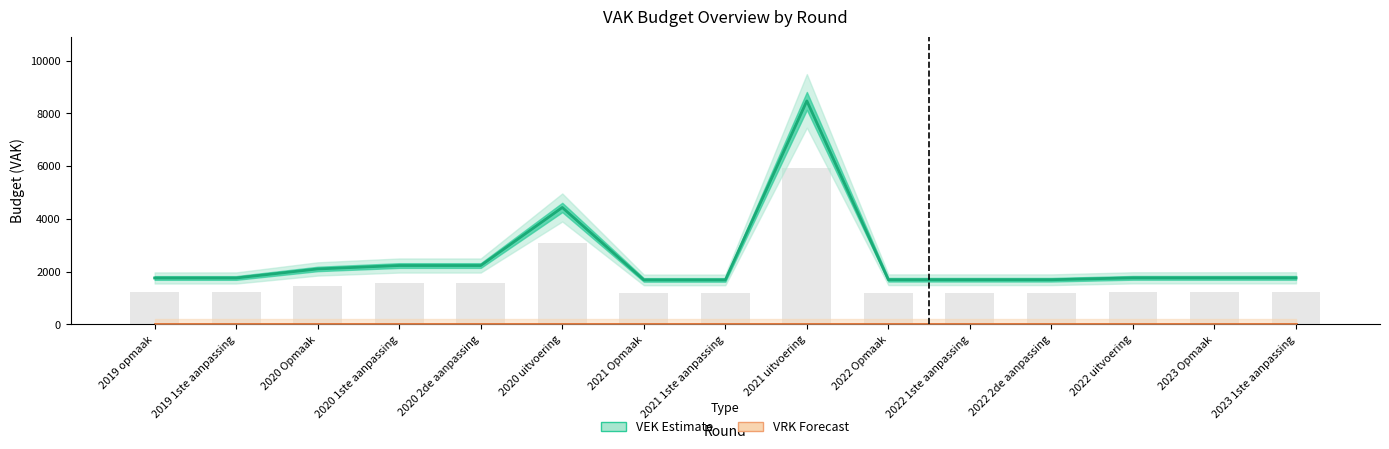

Read the VEK (Estimate) value at 2020 uitvoering.

4431